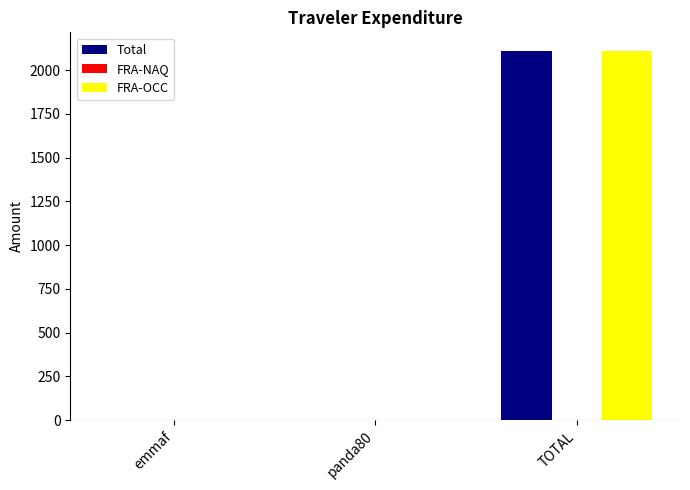

What is the average value of the Total series?

703.7